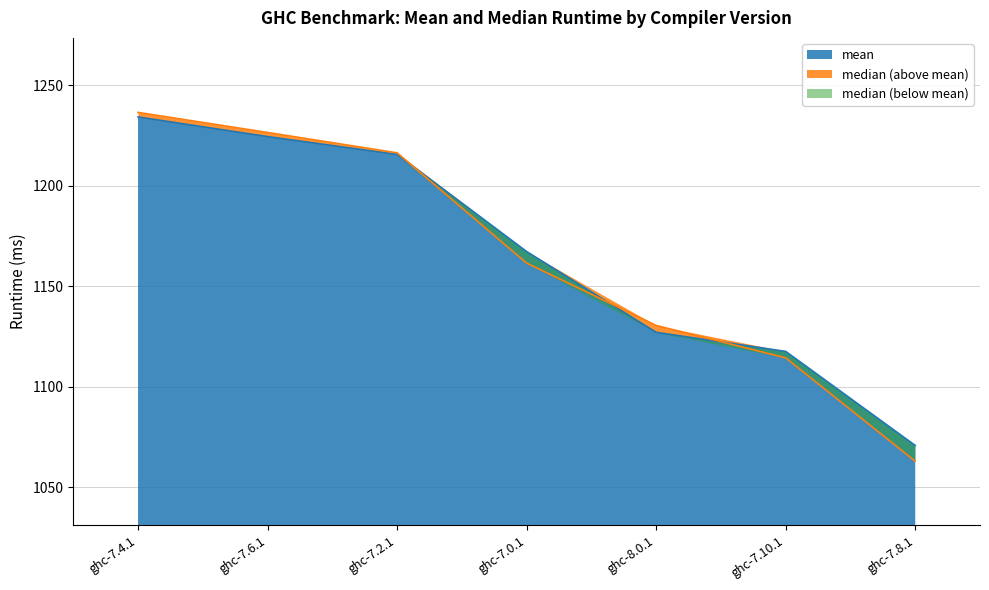

Rank the series by their average value, from lowest to highest.

median, mean